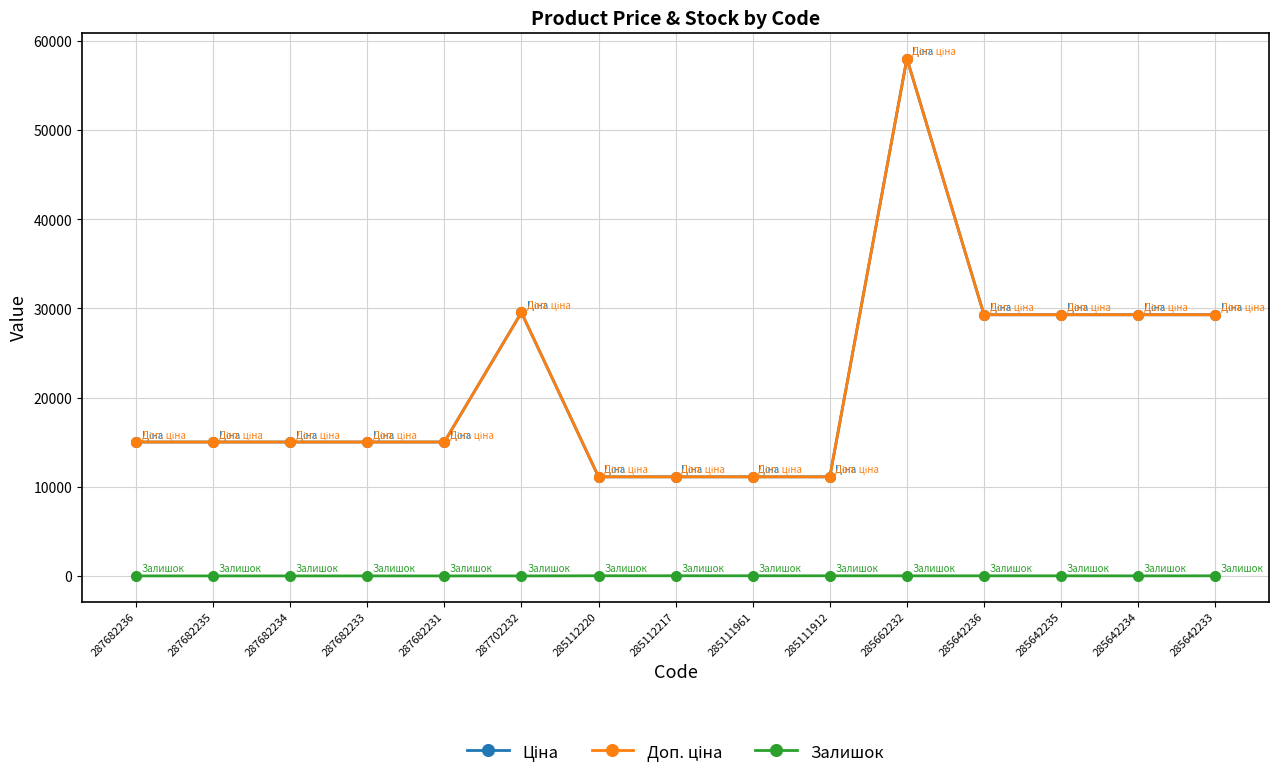

The Доп. ціна series shows 13749.0 at 285642234. True or false?

False